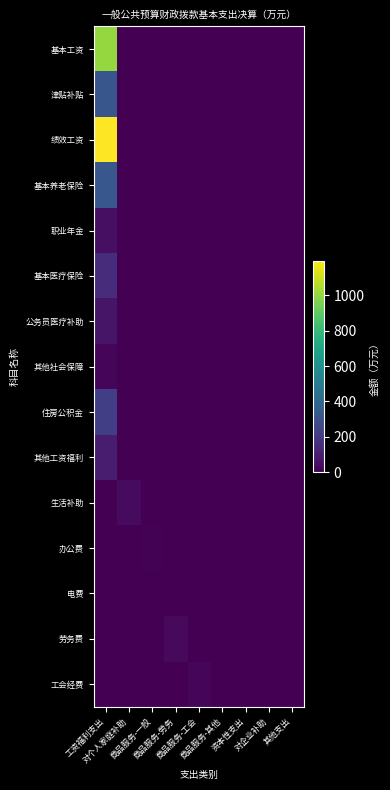

Rank the series at 其他支出 from highest to lowest value.

基本工资, 津贴补贴, 绩效工资, 基本养老保险, 职业年金, 基本医疗保险, 公务员医疗补助, 其他社会保障, 住房公积金, 其他工资福利, 生活补助, 办公费, 电费, 劳务费, 工会经费